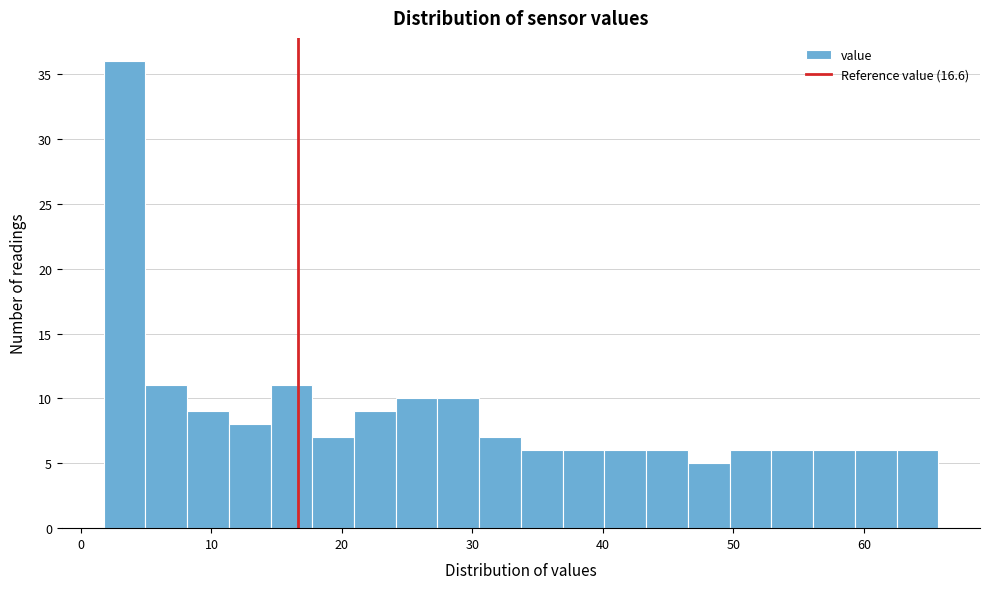

Around what value on the x-axis is the tallest bar? Give the approximate position of its centre, as read against the axis.

3